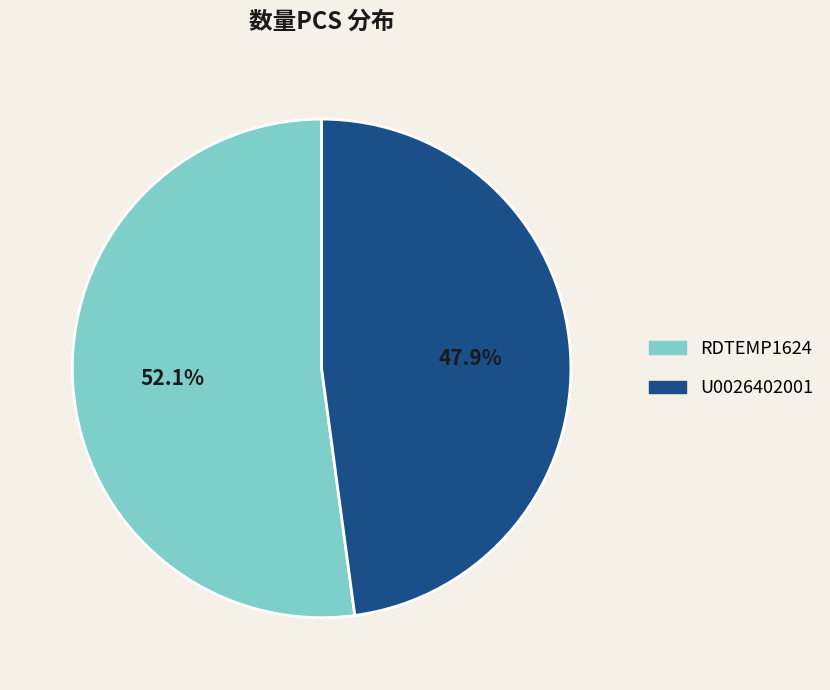

What percentage do RDTEMP1624 and U0026402001 together represent?

100.0%